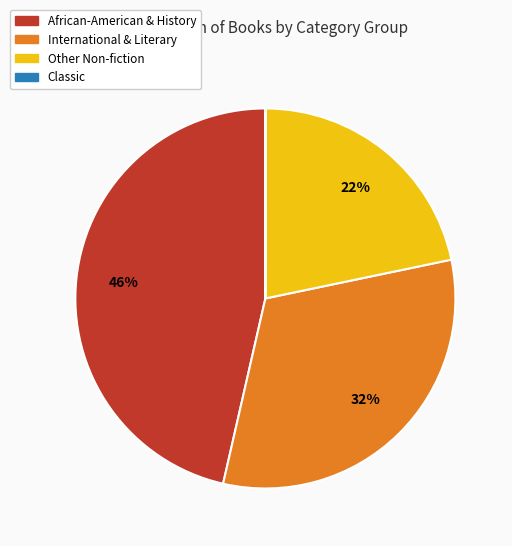

To the nearest percent, what is the difference between the largest and smallest slice percentages?

46%